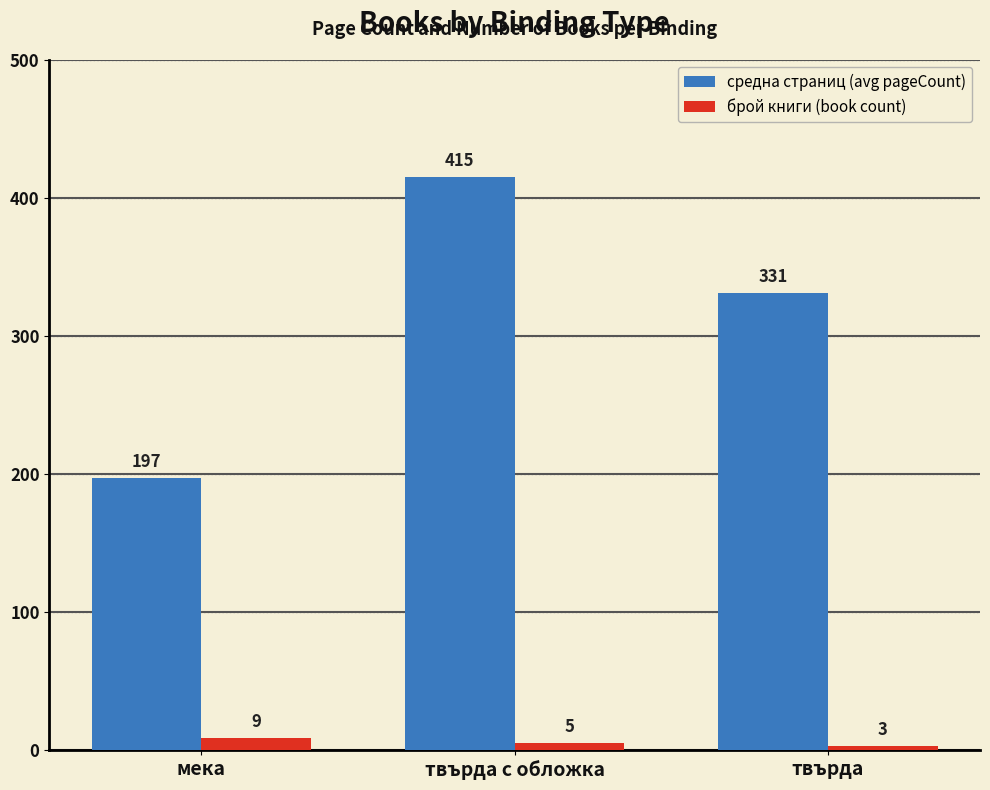

What is the difference between the средна страниц (avg pageCount) values at мека and твърда?

134